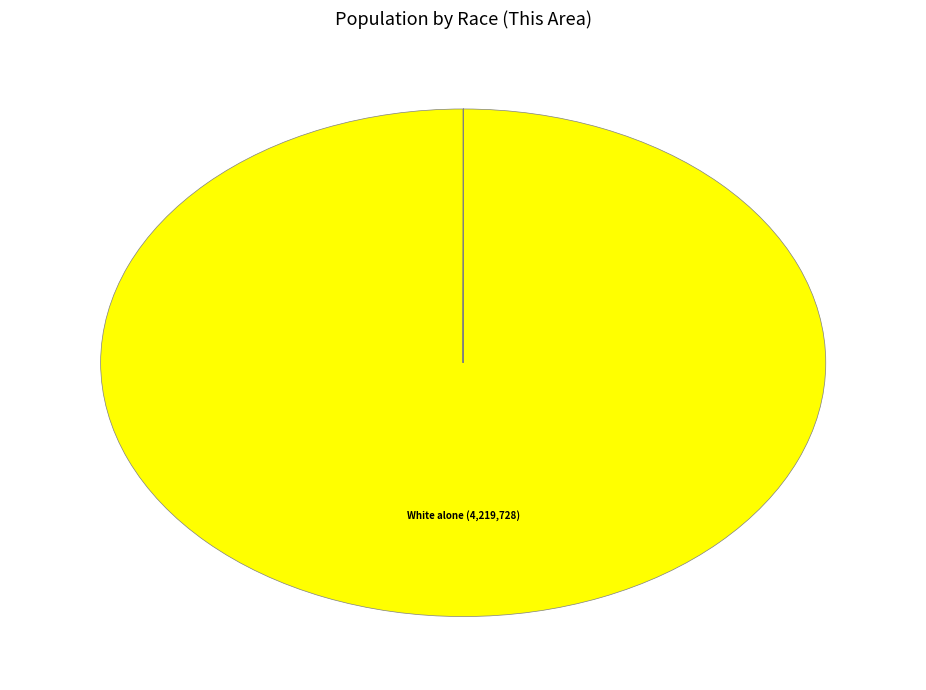

Is there any slice that represents more than half of the pie?

Yes